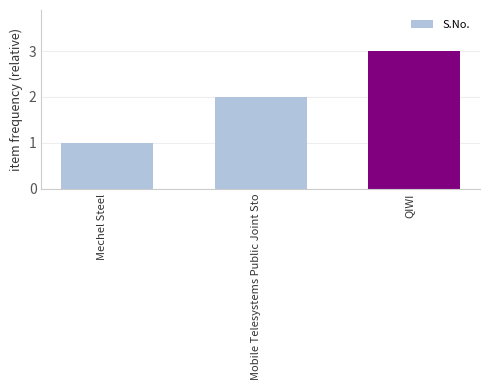

True or false: the data shows 1 at Mechel Steel.

True